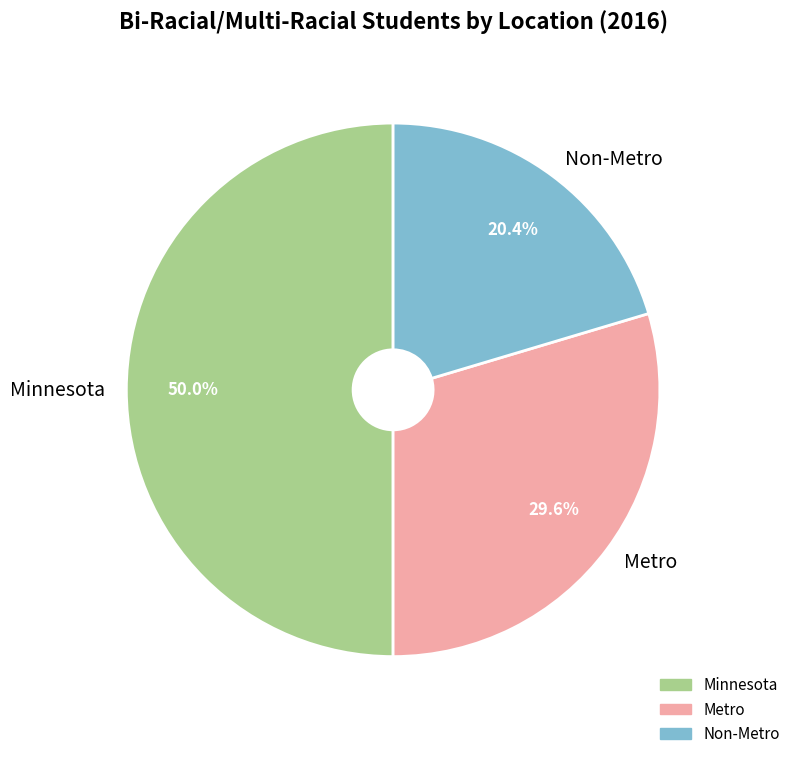

Which slice is the smallest?

Non-Metro